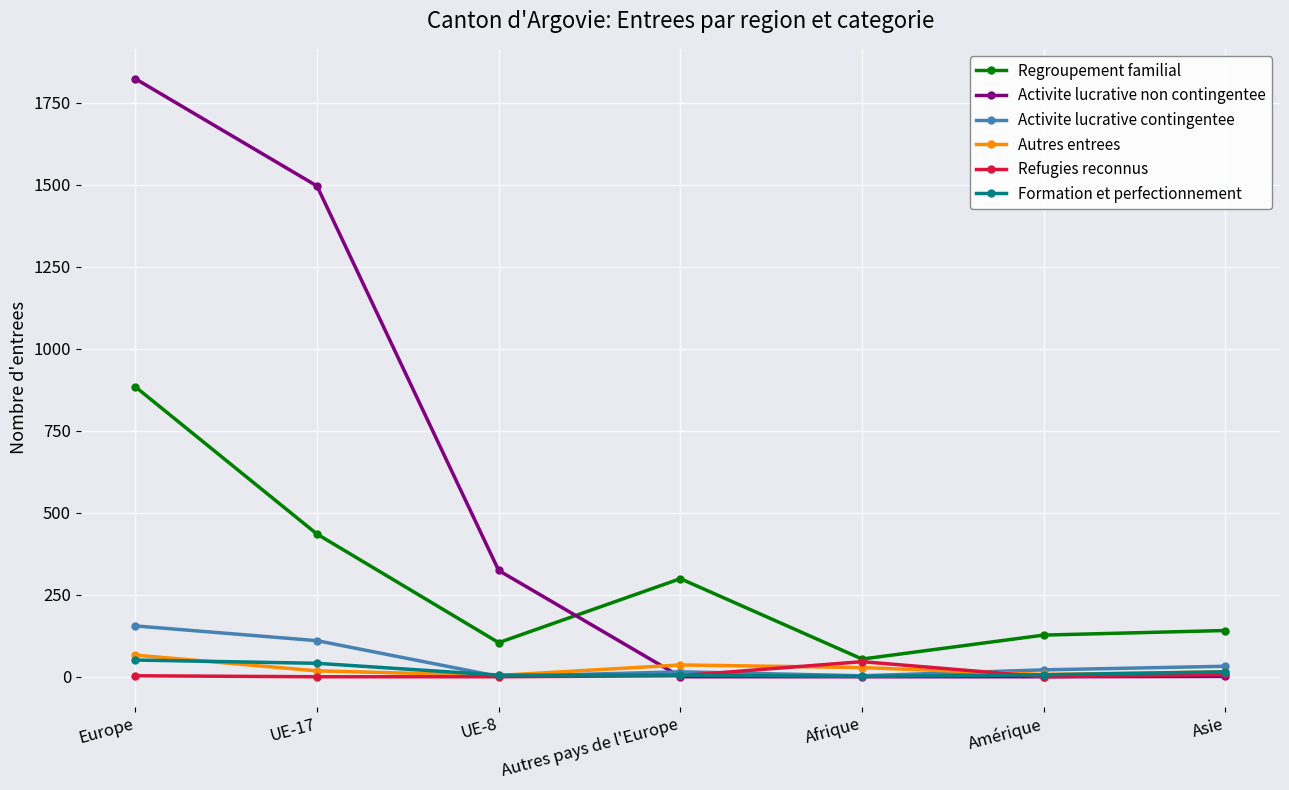

How many lines are shown in the chart?

6